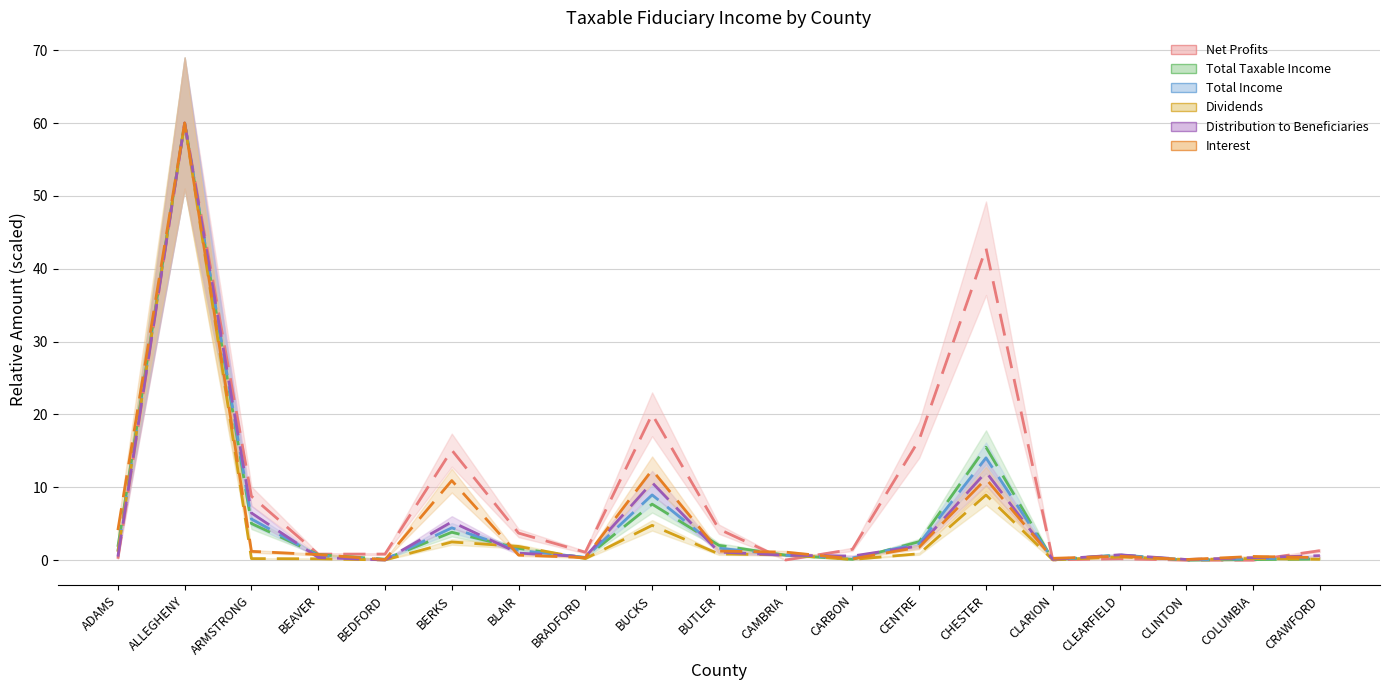

Reading left to right, what are all the values shown in this chart?

Net Profits: 0.2	60.0	8.8	0.8	0.8	15.1	3.7	1.1	20.0	4.3	0.0	1.5	16.5	42.8	0.0	0.2	0.0	0.0	1.3
Total Taxable Income: 1.8	60.0	5.0	0.8	0.1	3.8	1.6	0.3	7.7	2.0	0.7	0.1	2.5	15.5	0.0	0.7	0.0	0.1	0.2
Total Income: 1.3	60.0	5.7	0.6	0.1	4.4	1.3	0.4	9.0	1.6	0.7	0.3	2.3	14.0	0.1	0.7	0.0	0.2	0.4
Dividends: 1.1	60.0	0.2	0.2	0.0	2.5	1.9	0.2	4.8	0.9	0.7	0.1	0.9	9.0	0.0	0.4	0.1	0.2	0.1
Distribution to Beneficiaries: 0.5	60.0	6.5	0.4	0.0	5.3	1.0	0.5	10.7	1.1	0.7	0.6	2.0	12.1	0.1	0.7	0.1	0.4	0.6
Interest: 4.1	60.0	1.2	0.8	0.1	10.9	0.7	0.4	12.4	1.2	1.1	0.2	1.8	11.2	0.3	0.5	0.1	0.5	0.4